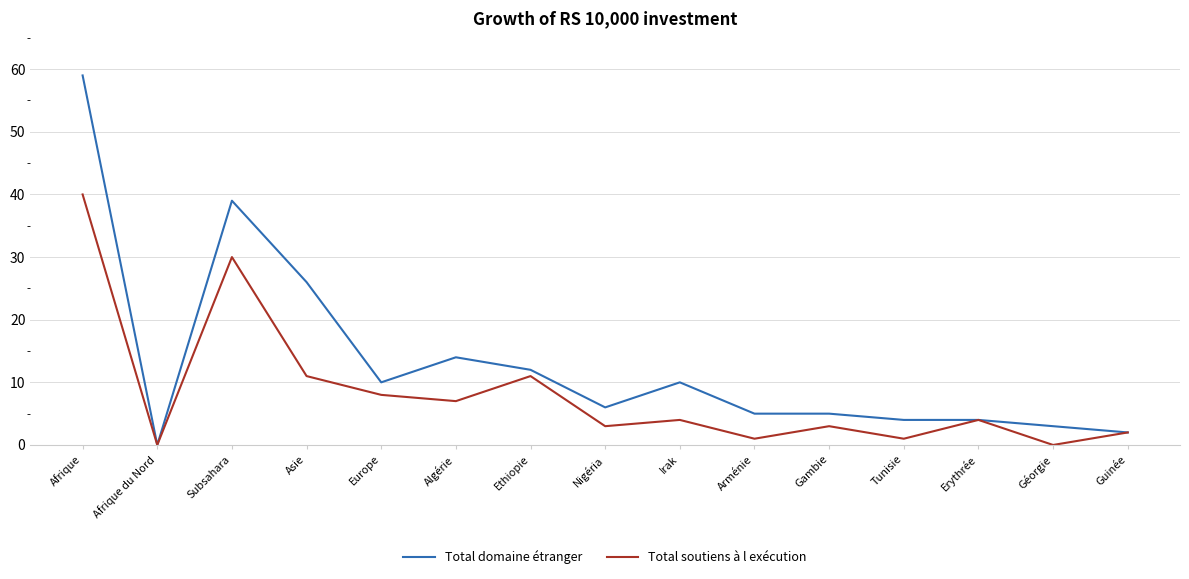

What position from the left is Algérie?

6